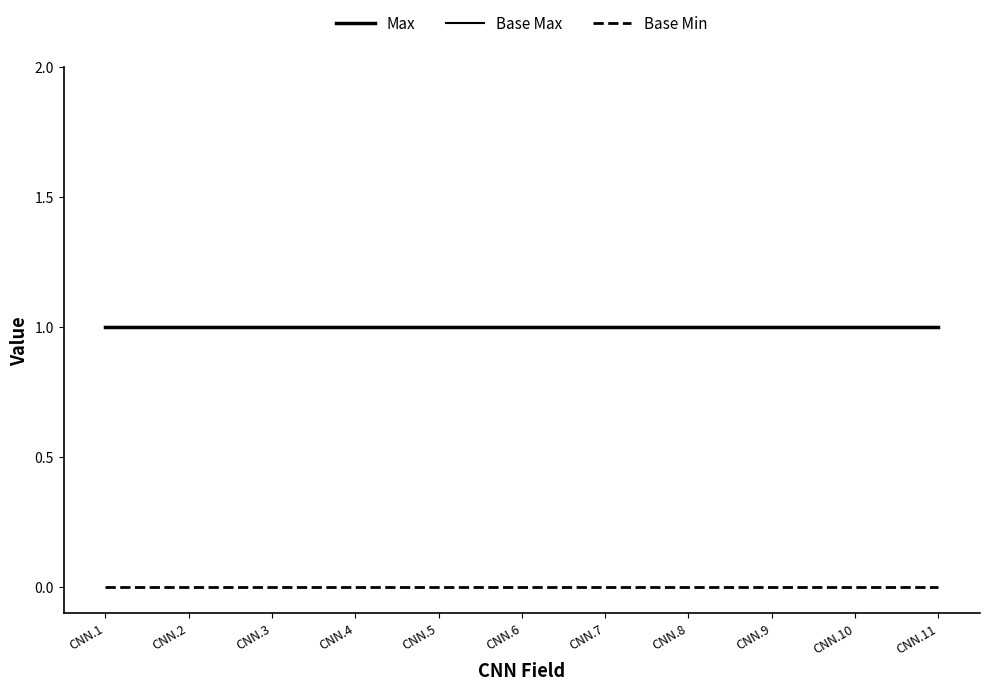

Does the chart display data point markers on the line(s)?

No